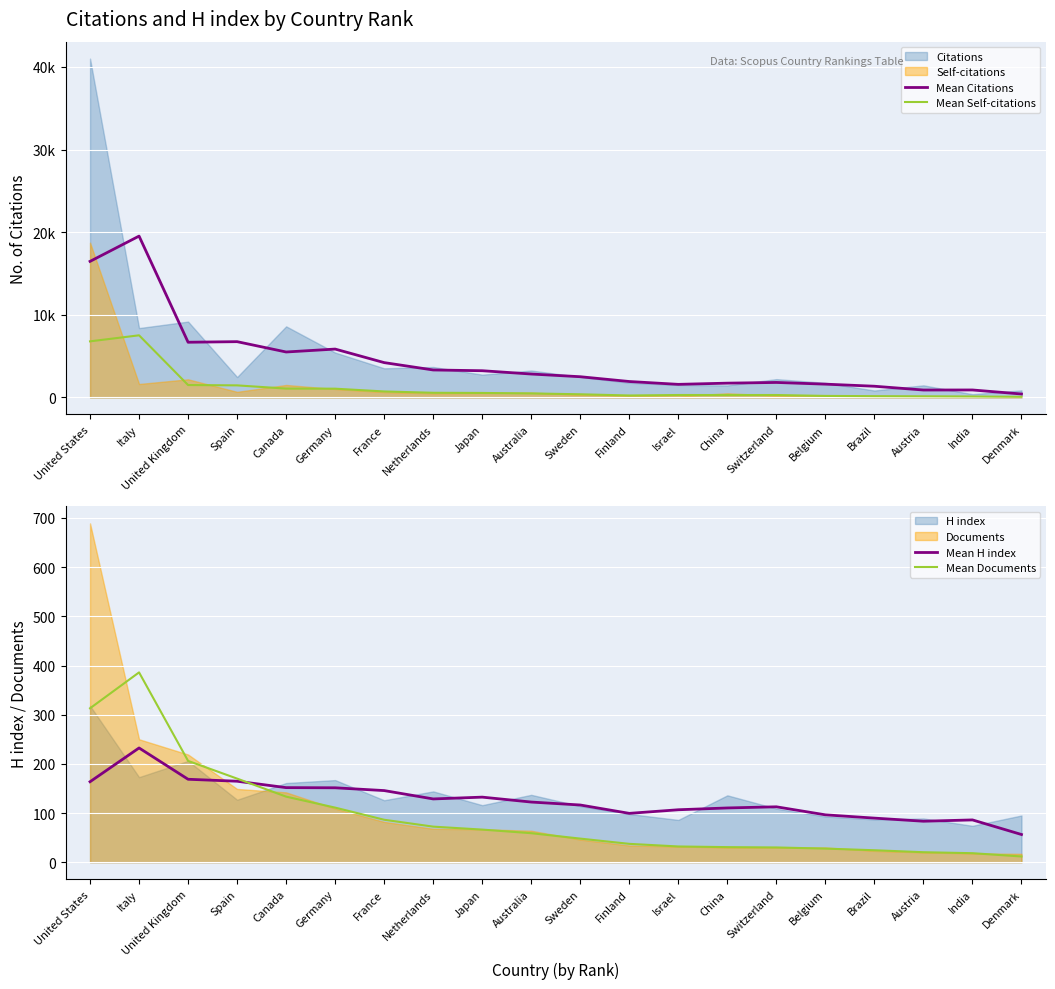

The value of Mean H index at Finland is 32.1. True or false?

False